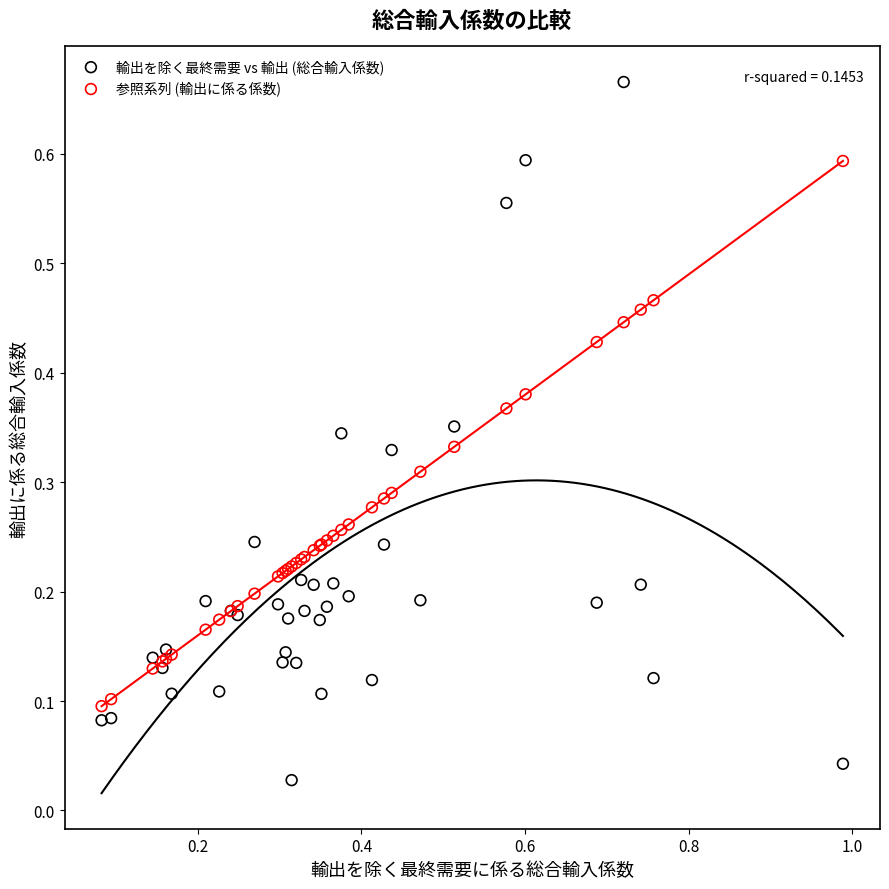

Which series contains the lowest Y value?

輸出を除く最終需要 vs 輸出 (総合輸入係数)